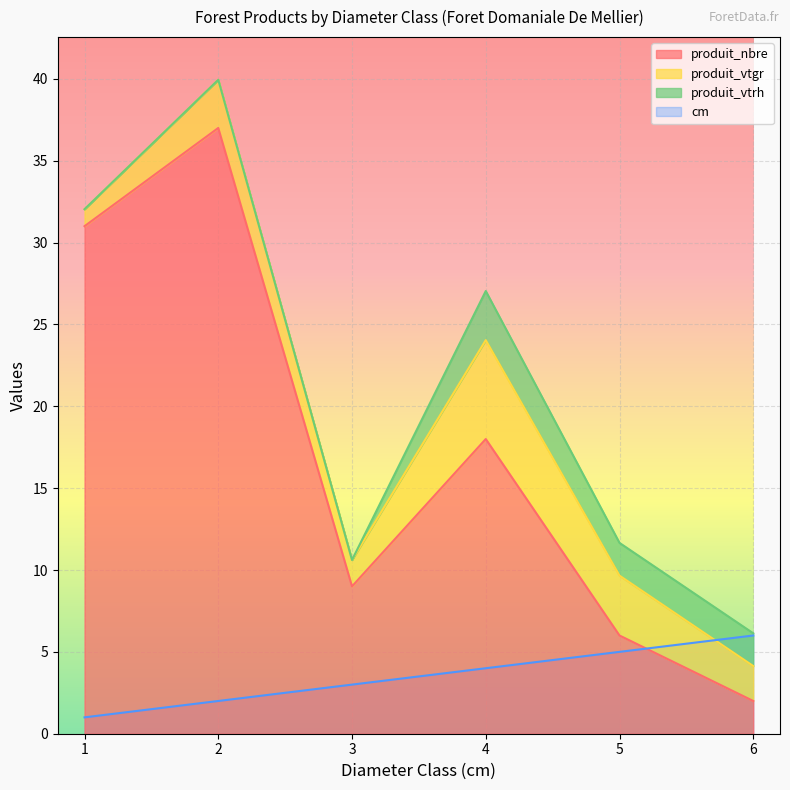

How many data points in produit_nbre are less than 18?

3